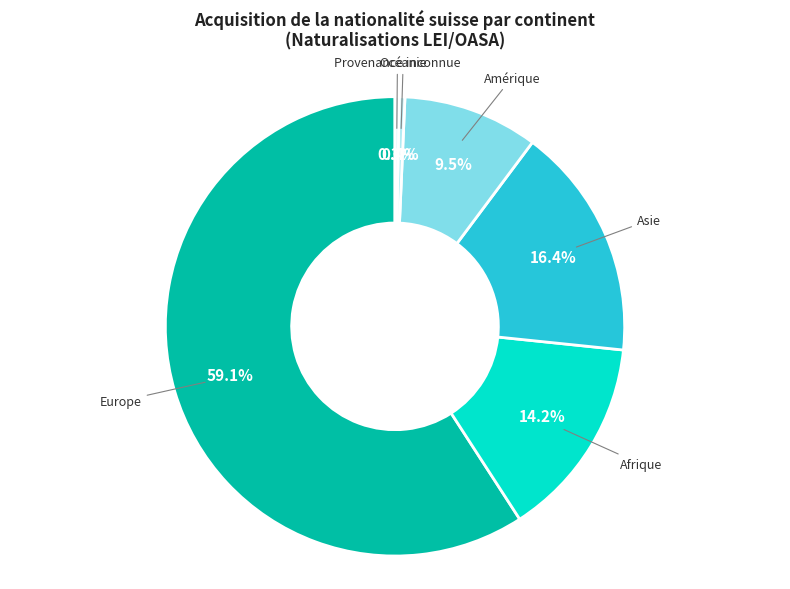

The Europe slice represents 54% of the pie. True or false?

False